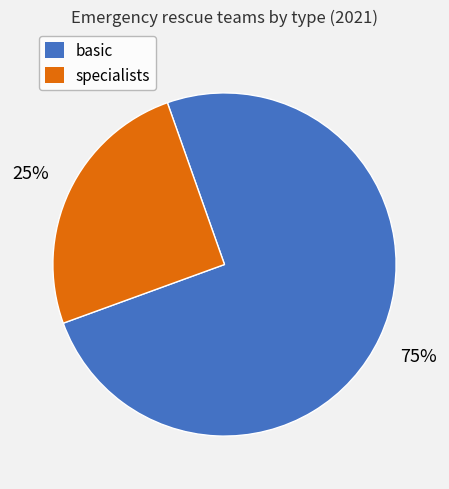

Count the number of slices in the pie.

2